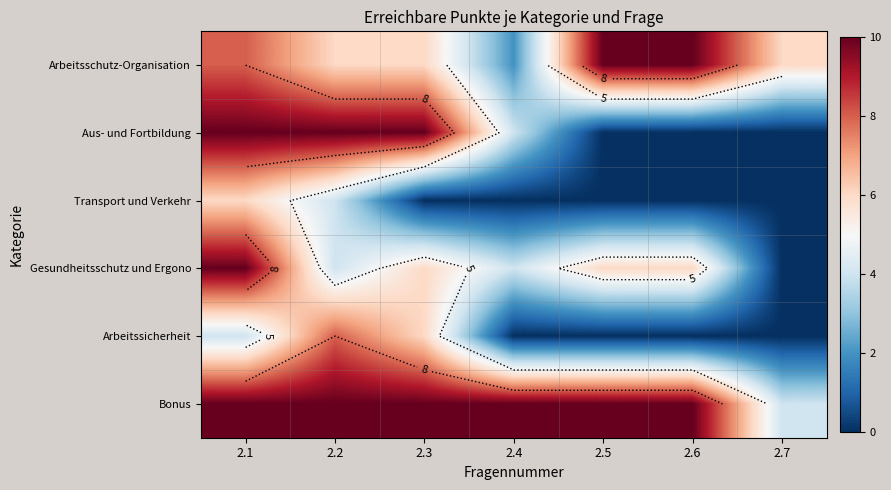

How many Aus- und Fortbildung values are between 0 and 10?

7